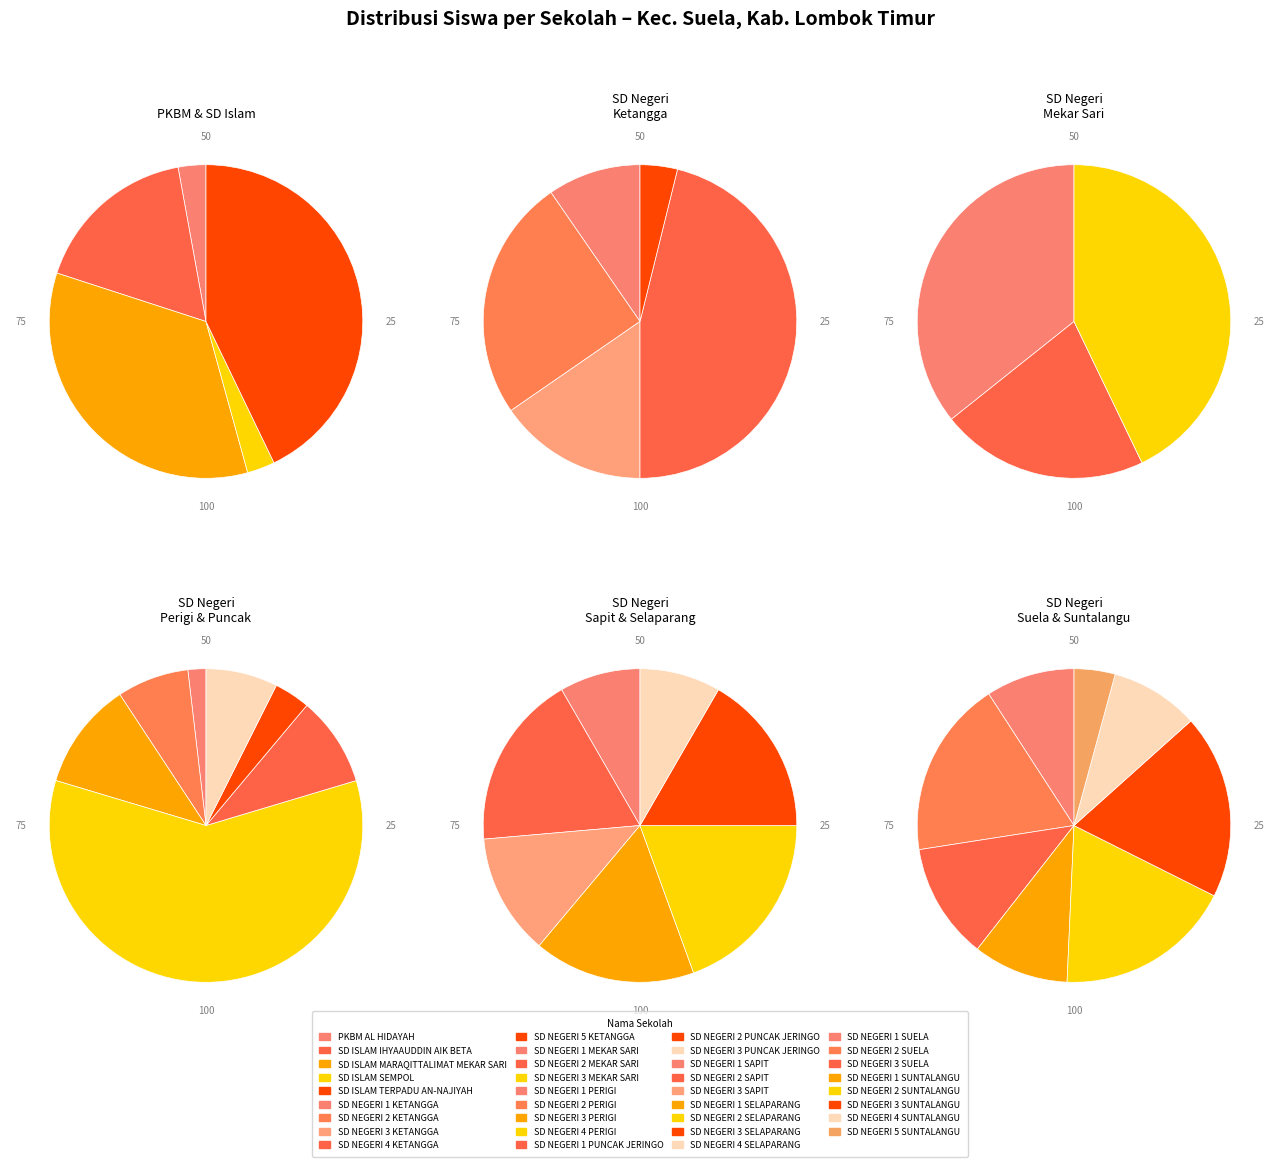

What is the total percentage of SD NEGERI 3 SUELA and SD NEGERI 5 SUNTALANGU?

5.8%